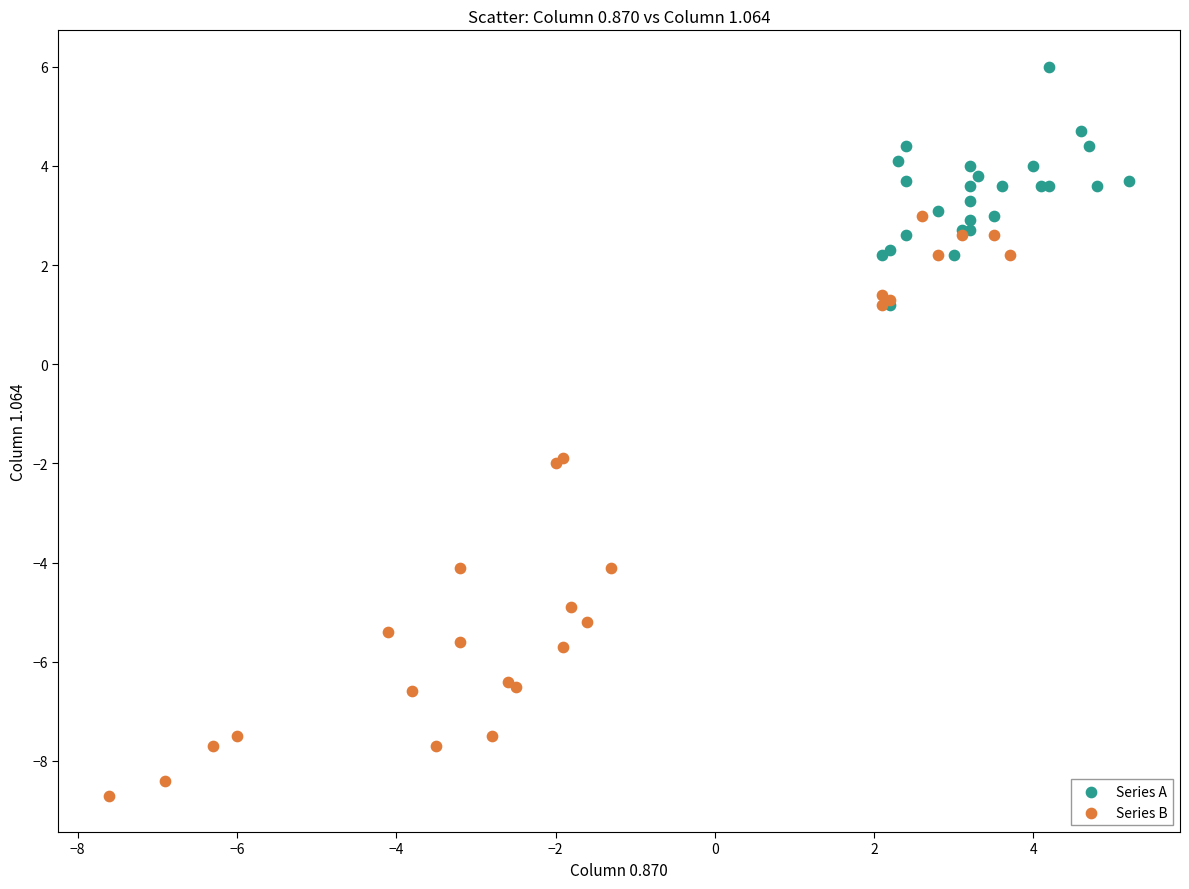

Which series contains the lowest Y value?

Series B